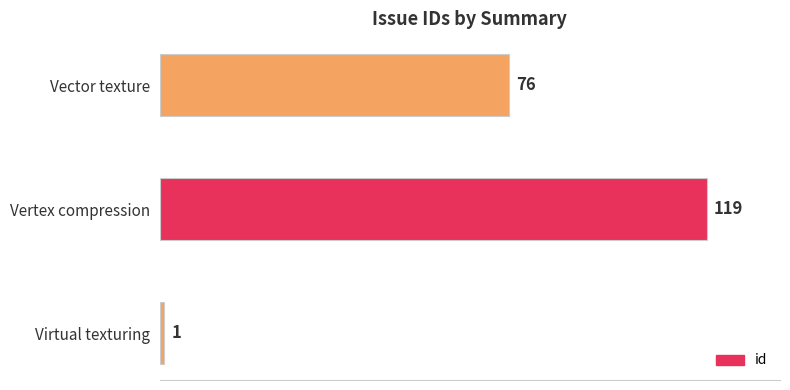

The value at Vector texture is 76. True or false?

True